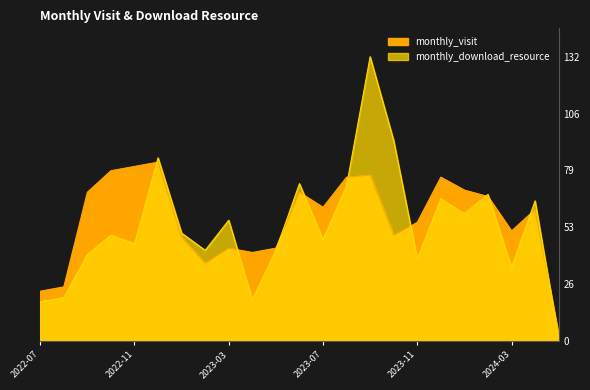

True or false: monthly_download_resource has more than 1 points higher than both neighbors.

True